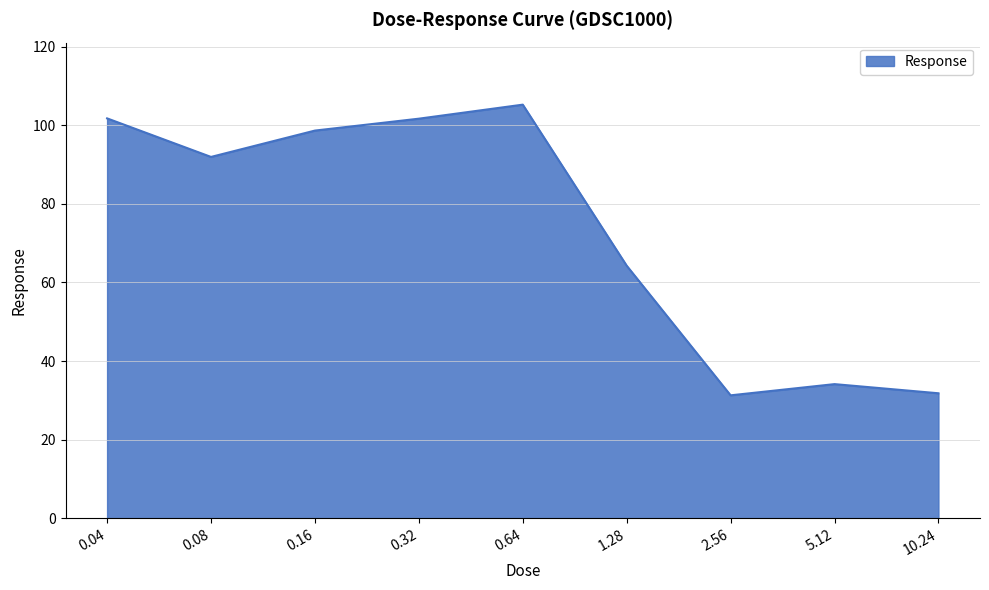

True or false: the data shows 105.3 at 0.64.

True